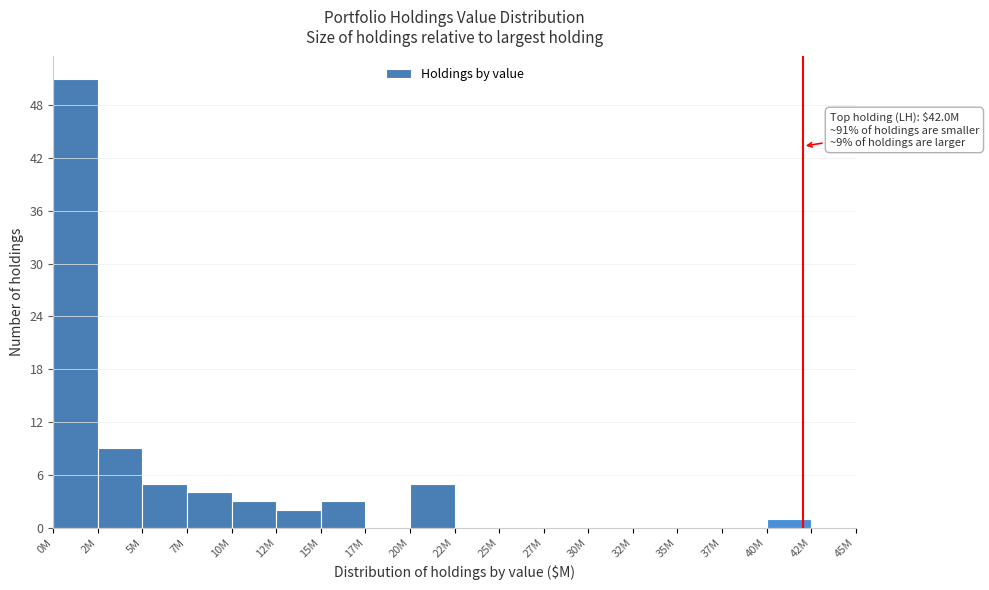

Reading left to right, list all the values displayed in this chart.

0M=51	2M=9	5M=5	7M=4	10M=3	12M=2	15M=3	17M=0	20M=5	22M=0	25M=0	27M=0	30M=0	32M=0	35M=0	37M=0	40M=1	42M=0